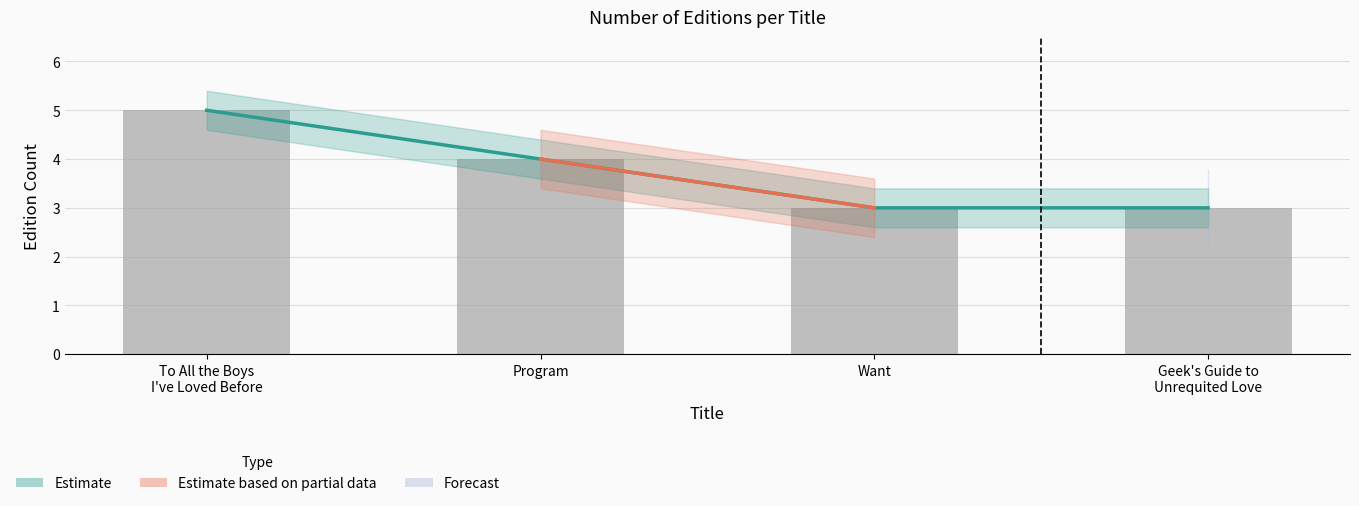

Which label corresponds to the largest value in the chart?

To All the Boys
I've Loved Before